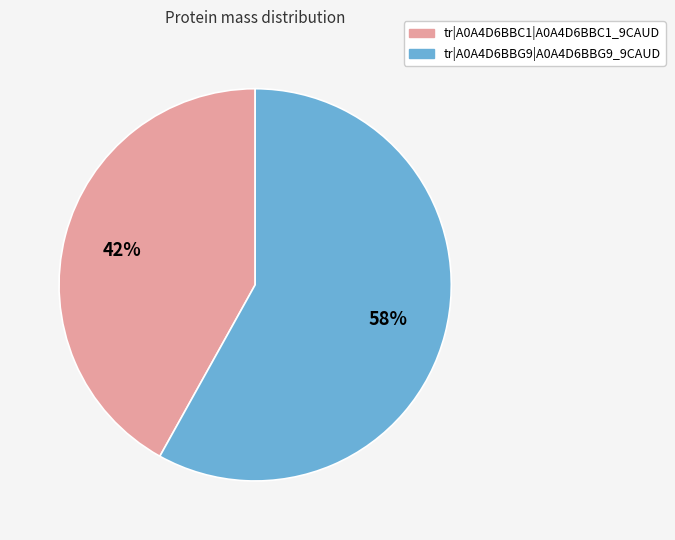

True or false: tr|A0A4D6BBG9|A0A4D6BBG9_9CAUD accounts for 58% of the total.

True